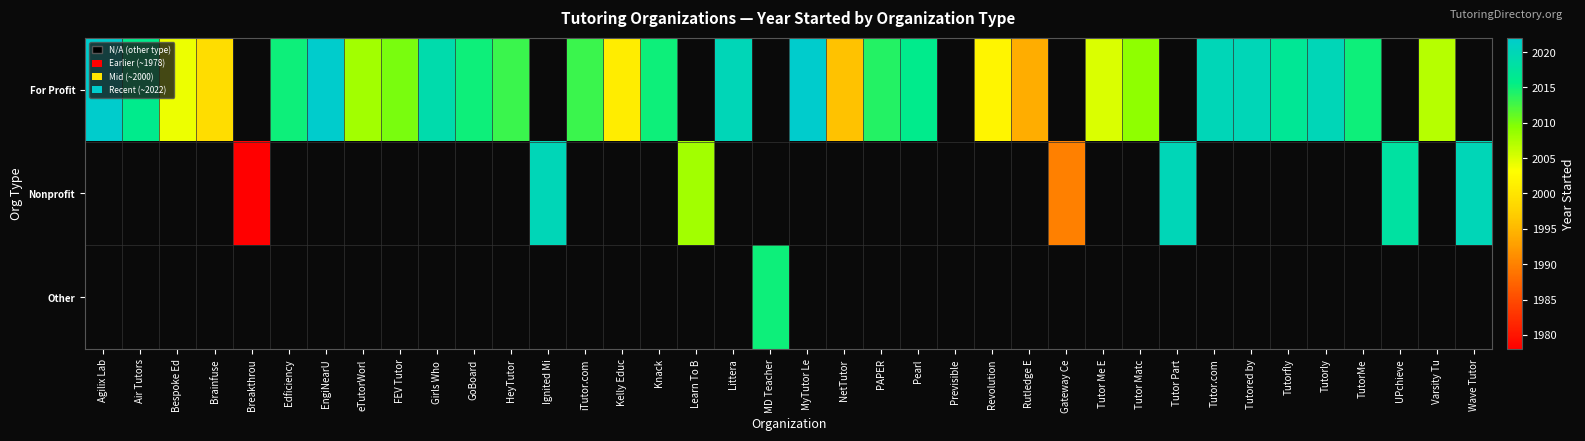

List the series in order of their peak value, lowest first.

For Profit, Nonprofit, Other